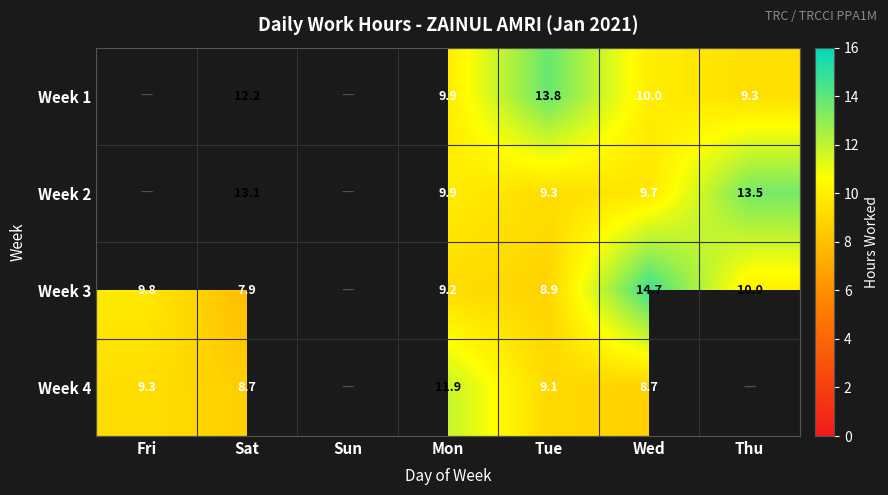

What is the difference between the Week 2 values at Sat and Wed?

3.4